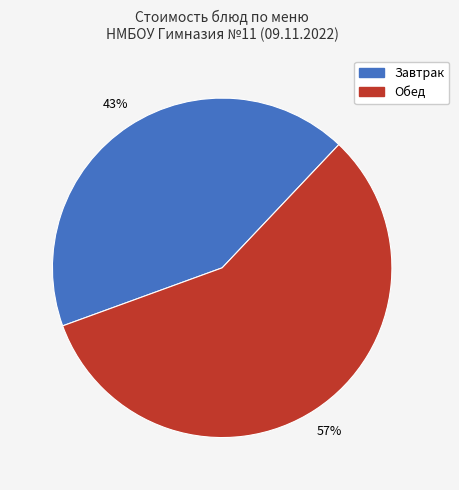

To the nearest percent, what is the average slice percentage?

50%